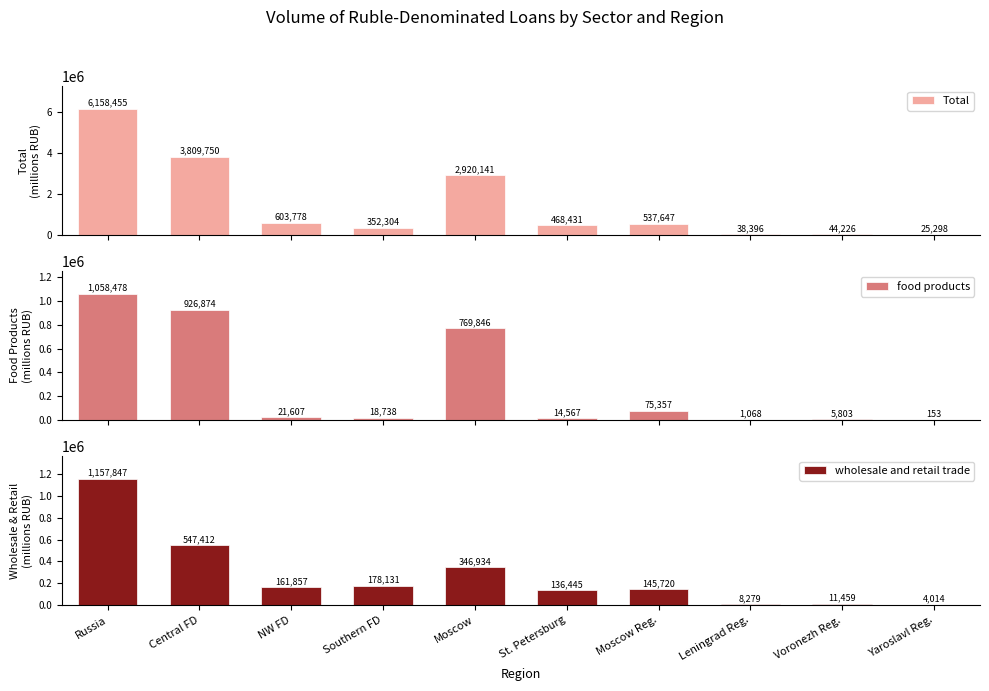

Reading left to right, transcribe all the data shown in this chart.

Total: 6158455	3809750	603778	352304	2920141	468431	537647	38396	44226	25298
food products: 1058478	926874	21607	18738	769846	14567	75357	1068	5803	153
wholesale and retail trade: 1157847	547412	161857	178131	346934	136445	145720	8279	11459	4014